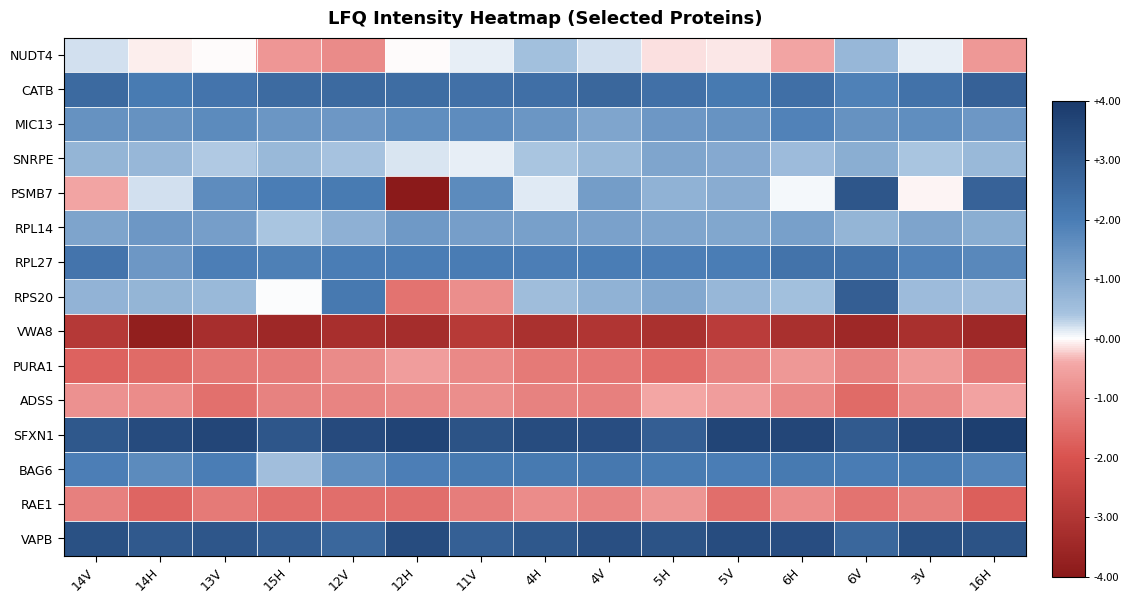

Reading left to right, extract all data points from this chart.

NUDT4: 14V=0.2	14H=-0.1	13V=-0.0	15H=-0.7	12V=-0.9	12H=-0.0	11V=0.1	4H=0.5	4V=0.2	5H=-0.1	5V=-0.1	6H=-0.5	6V=0.7	3V=0.1	16H=-0.7
CATB: 14V=2.5	14H=2.0	13V=2.2	15H=2.5	12V=2.5	12H=2.5	11V=2.4	4H=2.4	4V=2.7	5H=2.4	5V=2.1	6H=2.4	6V=1.9	3V=2.3	16H=2.8
MIC13: 14V=1.5	14H=1.5	13V=1.7	15H=1.4	12V=1.4	12H=1.6	11V=1.6	4H=1.4	4V=1.1	5H=1.4	5V=1.5	6H=1.9	6V=1.5	3V=1.6	16H=1.4
SNRPE: 14V=0.7	14H=0.7	13V=0.4	15H=0.6	12V=0.4	12H=0.2	11V=0.1	4H=0.4	4V=0.6	5H=1.1	5V=1.0	6H=0.6	6V=0.9	3V=0.4	16H=0.6
PSMB7: 14V=-0.5	14H=0.2	13V=1.6	15H=2.0	12V=2.1	12H=-5.5	11V=1.7	4H=0.1	4V=1.3	5H=0.8	5V=0.9	6H=0.0	6V=3.1	3V=-0.1	16H=2.8
RPL14: 14V=1.1	14H=1.4	13V=1.2	15H=0.4	12V=0.8	12H=1.3	11V=1.2	4H=1.2	4V=1.2	5H=1.1	5V=1.0	6H=1.2	6V=0.7	3V=1.1	16H=0.9
RPL27: 14V=2.2	14H=1.4	13V=2.0	15H=1.9	12V=2.0	12H=2.0	11V=2.0	4H=2.0	4V=2.0	5H=2.0	5V=2.0	6H=2.3	6V=2.3	3V=1.9	16H=1.7
RPS20: 14V=0.8	14H=0.7	13V=0.6	15H=0.0	12V=2.1	12H=-1.4	11V=-0.9	4H=0.6	4V=0.8	5H=1.0	5V=0.7	6H=0.5	6V=2.9	3V=0.6	16H=0.5
VWA8: 14V=-2.9	14H=-3.8	13V=-3.3	15H=-3.5	12V=-3.2	12H=-3.3	11V=-2.9	4H=-3.2	4V=-3.0	5H=-3.2	5V=-2.8	6H=-3.2	6V=-3.5	3V=-3.2	16H=-3.5
PURA1: 14V=-1.7	14H=-1.5	13V=-1.3	15H=-1.2	12V=-0.9	12H=-0.6	11V=-1.0	4H=-1.3	4V=-1.3	5H=-1.5	5V=-1.1	6H=-0.7	6V=-1.1	3V=-0.7	16H=-1.2
ADSS: 14V=-0.8	14H=-0.9	13V=-1.4	15H=-1.1	12V=-1.1	12H=-1.0	11V=-0.9	4H=-1.1	4V=-1.2	5H=-0.5	5V=-0.6	6H=-1.0	6V=-1.5	3V=-1.0	16H=-0.5
SFXN1: 14V=3.1	14H=3.5	13V=3.6	15H=3.1	12V=3.5	12H=3.7	11V=3.2	4H=3.4	4V=3.4	5H=2.9	5V=3.6	6H=3.6	6V=3.0	3V=3.6	16H=3.8
BAG6: 14V=2.0	14H=1.7	13V=2.0	15H=0.5	12V=1.6	12H=2.0	11V=2.1	4H=2.1	4V=2.1	5H=2.1	5V=2.0	6H=2.1	6V=2.0	3V=2.0	16H=1.8
RAE1: 14V=-1.1	14H=-1.6	13V=-1.3	15H=-1.5	12V=-1.5	12H=-1.5	11V=-1.2	4H=-0.9	4V=-1.1	5H=-0.8	5V=-1.5	6H=-0.9	6V=-1.4	3V=-1.2	16H=-1.8
VAPB: 14V=3.3	14H=3.1	13V=3.1	15H=2.9	12V=2.7	12H=3.4	11V=2.8	4H=3.1	4V=3.4	5H=3.2	5V=3.4	6H=3.4	6V=2.6	3V=3.3	16H=3.2